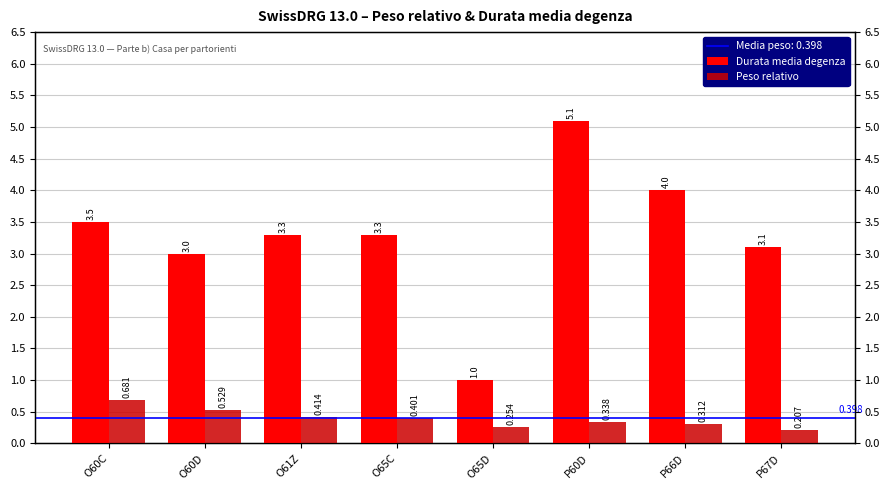

List the labels in order of Durata media degenza value, largest first.

P60D, P66D, O60C, O61Z, O65C, P67D, O60D, O65D